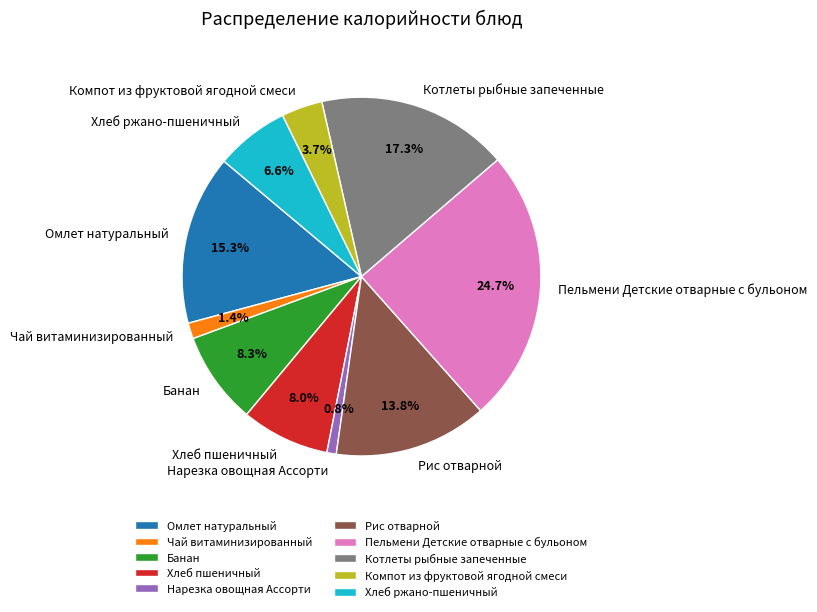

To the nearest percent, what is the difference between the largest and smallest slice percentages?

24%